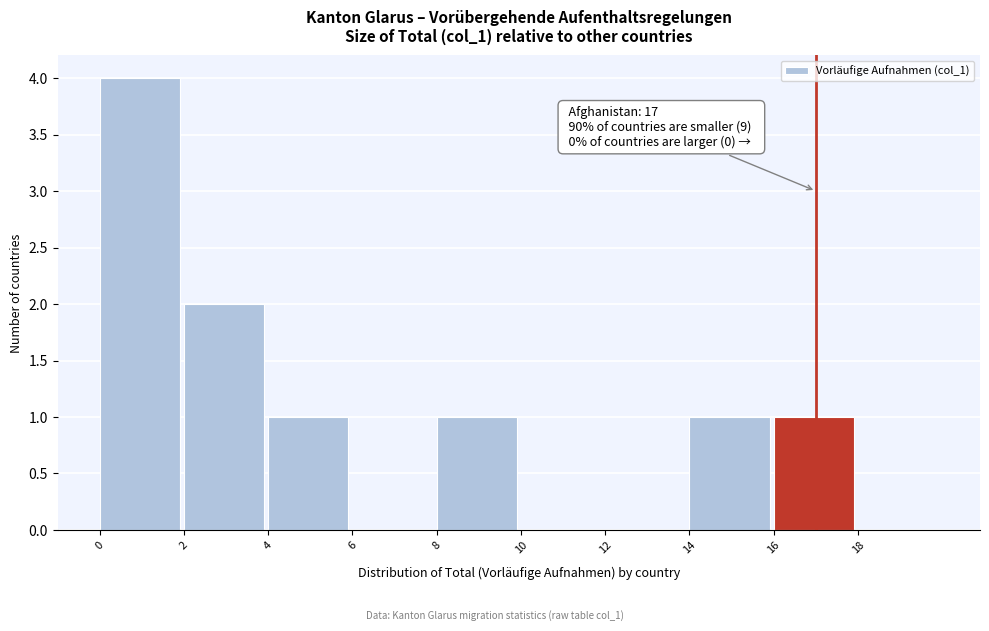

Which range on the x-axis has the tallest bar?

0 to 2